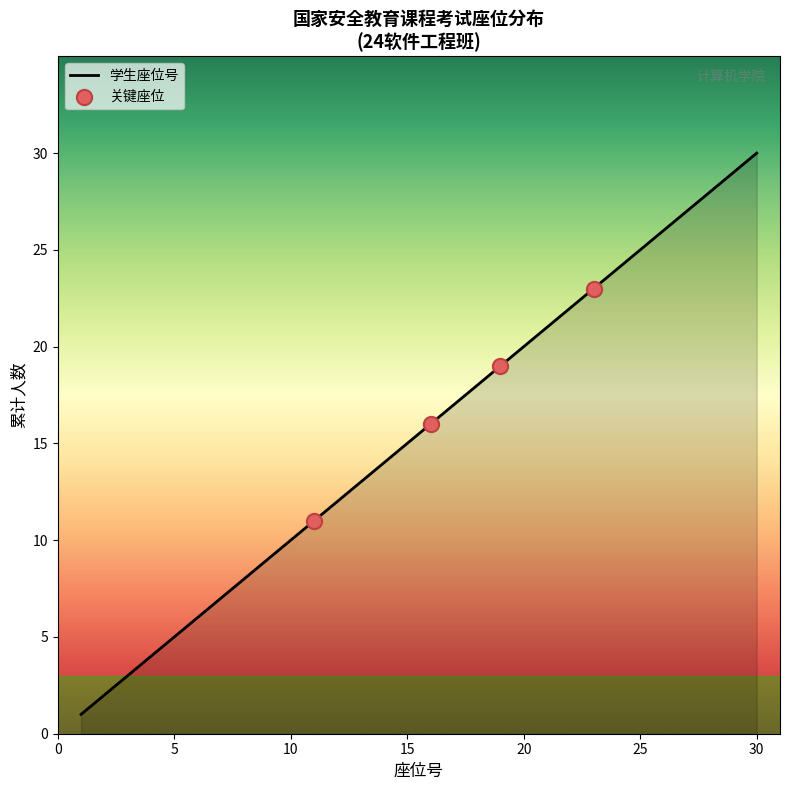

Which has a higher value, 12 or 23?

23